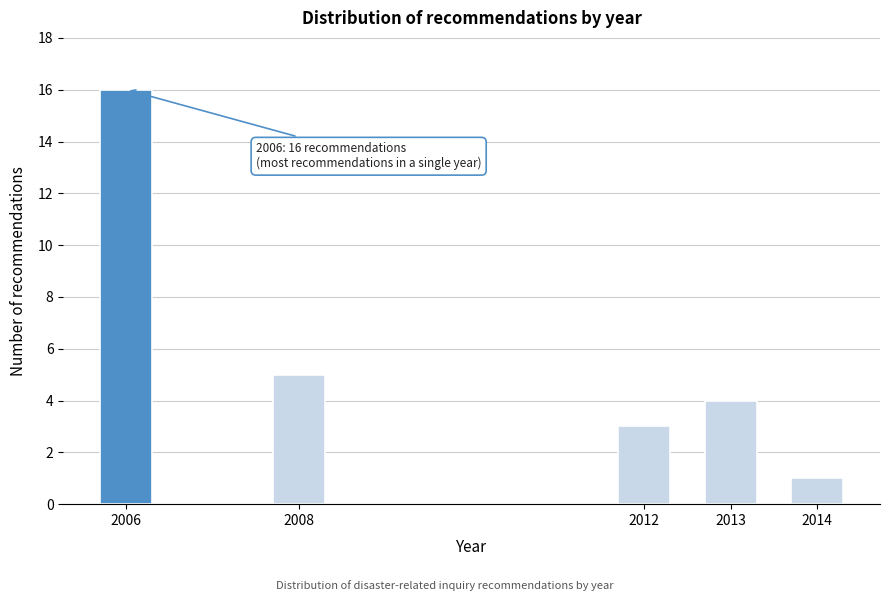

Reading right to left, extract all data points from this chart.

1	4	3	5	16